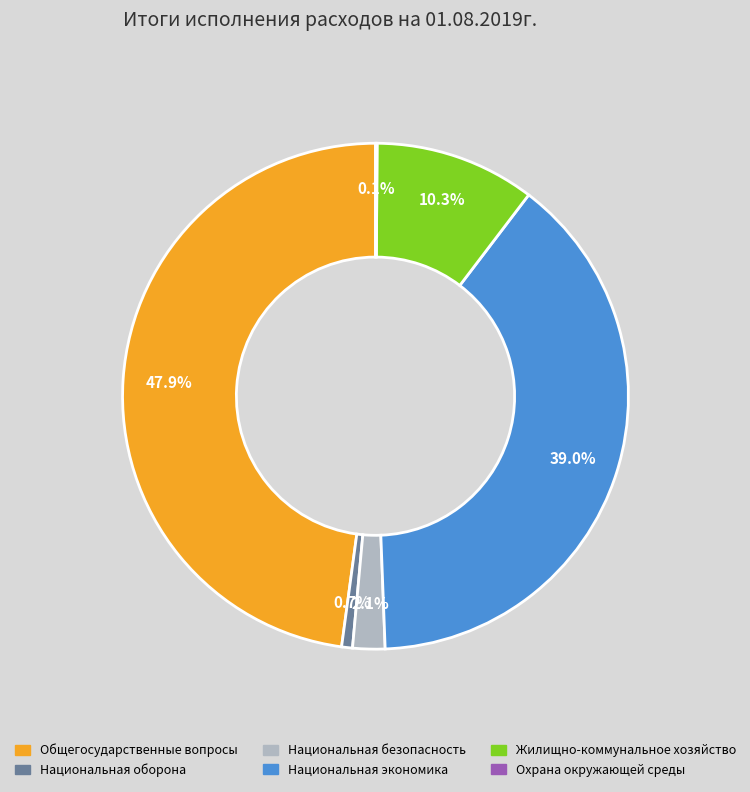

What is the ratio of the value at Общегосударственные вопросы to the value at Национальная экономика?

1.2